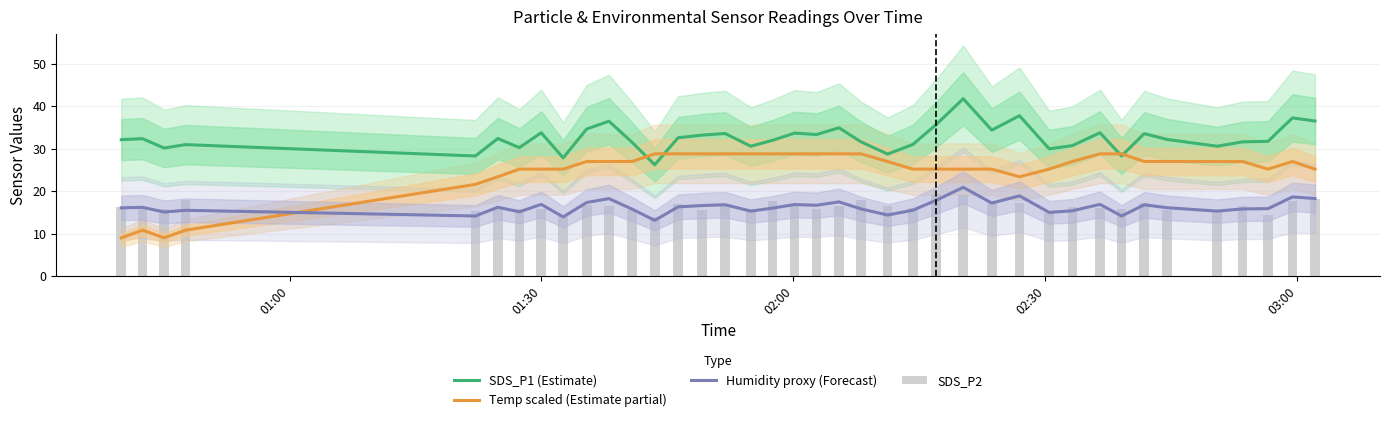

What is the greatest value displayed?

41.8